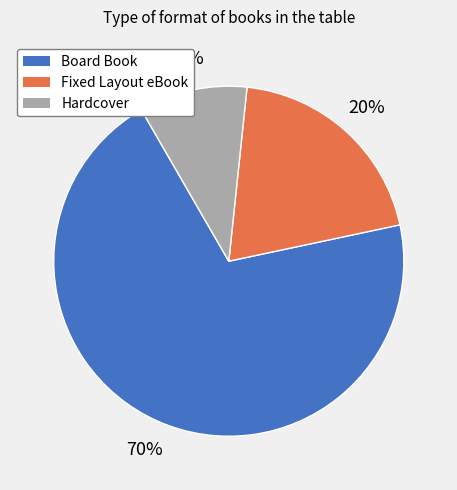

Count the number of slices in the pie.

3